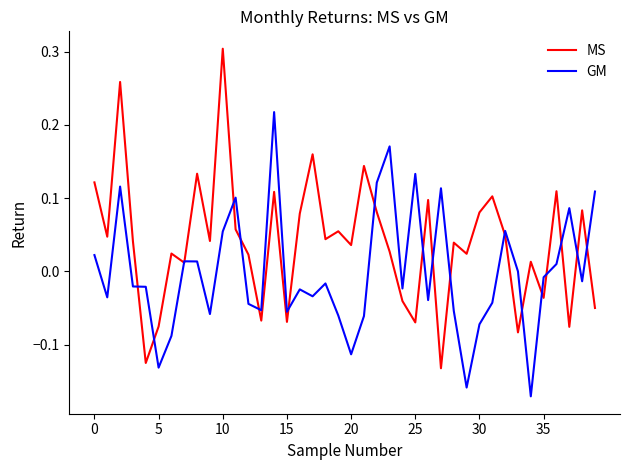

Which series has the widest spread of values?

MS